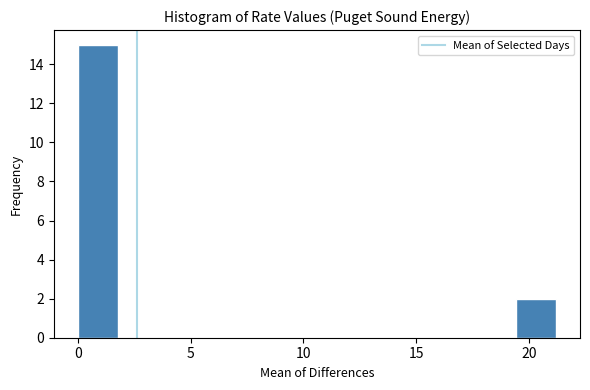

Read against the x-axis, roughly where is the centre of the tallest bar?

1.0